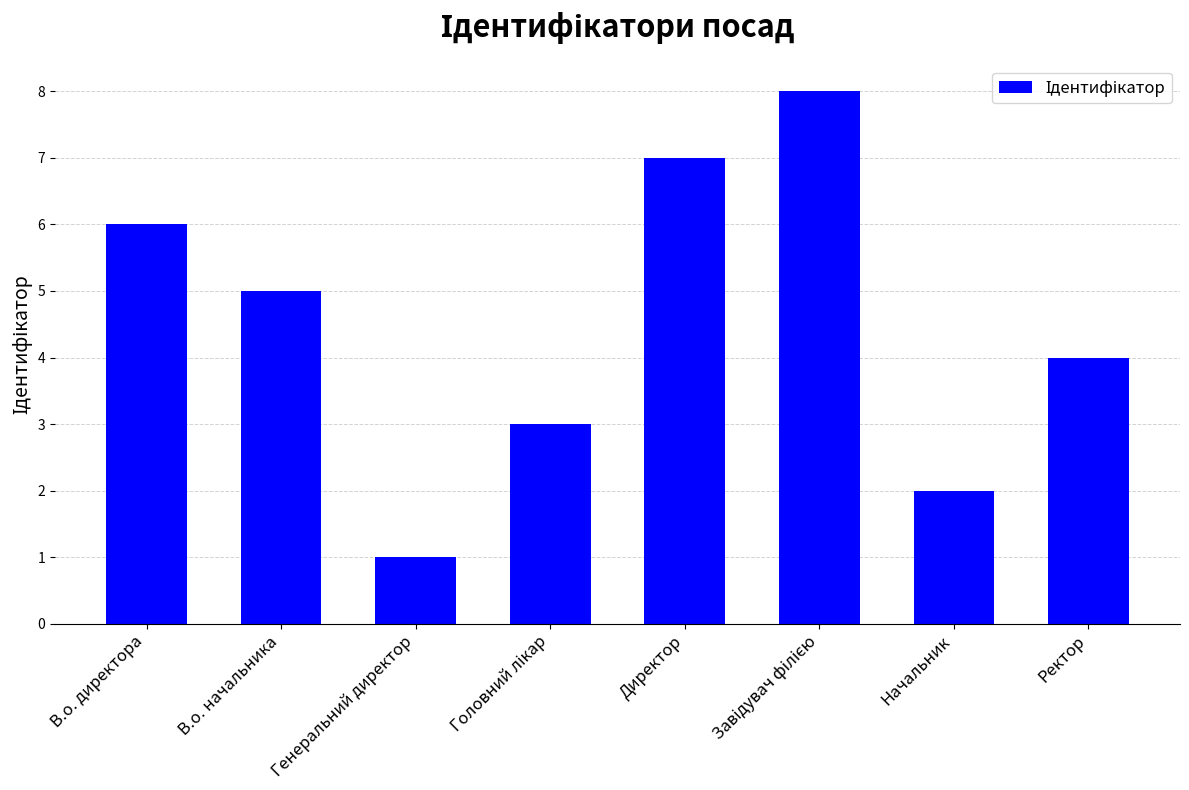

What is the label of the 8th bar from the right?

В.о. директора